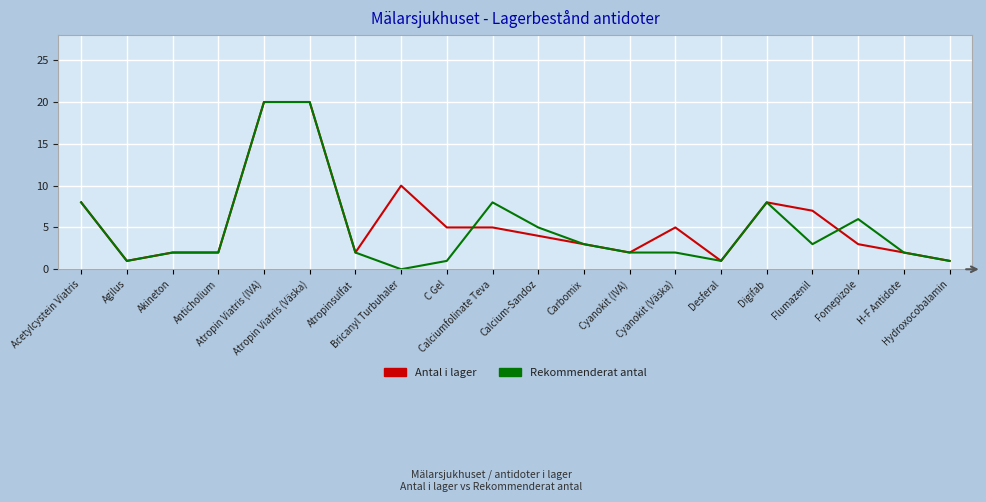

What is the greatest value displayed?

20